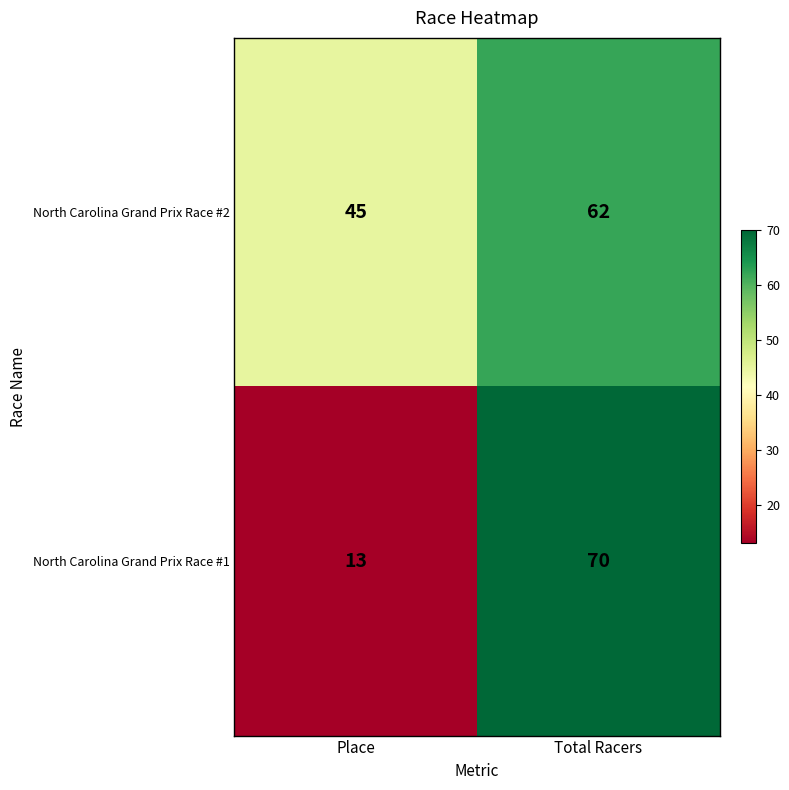

The North Carolina Grand Prix Race #2 series shows 45 at Place. True or false?

True